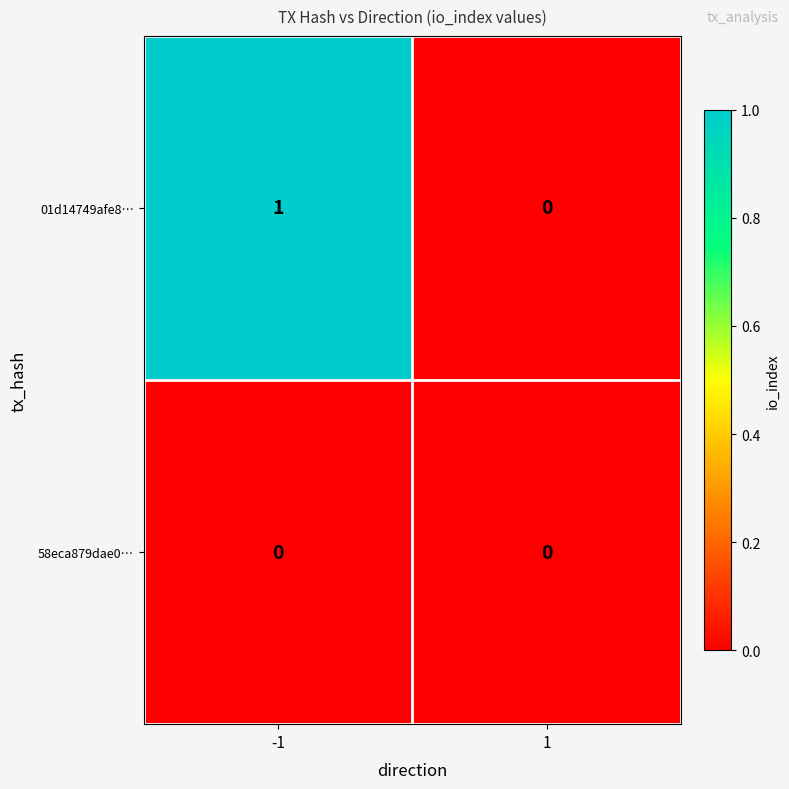

Reading left to right, extract all data points from this chart.

01d14749afe8…: 1	0
58eca879dae0…: 0	0